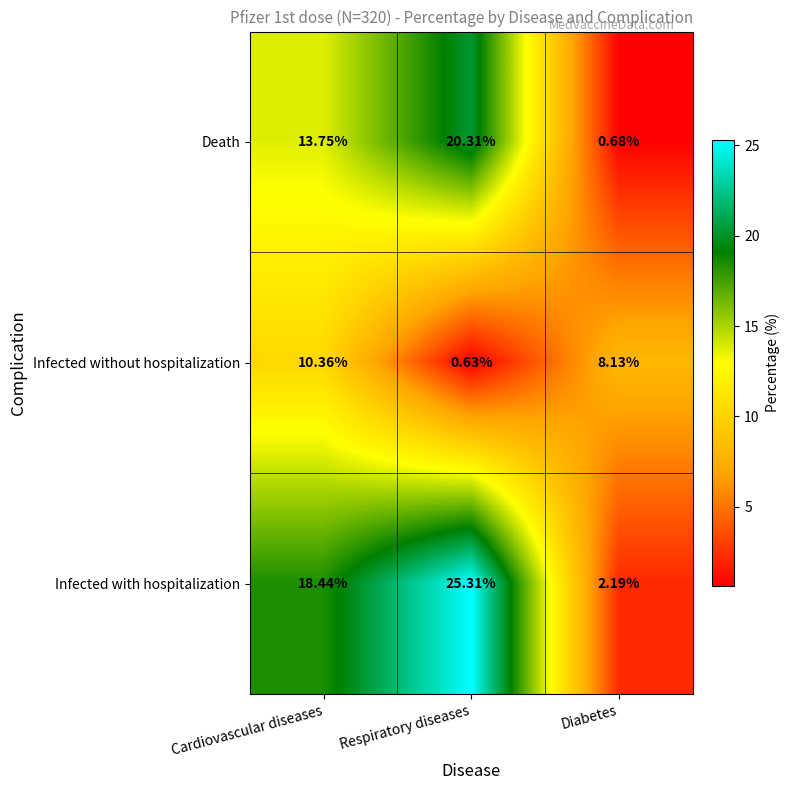

At which category is the sum across all series the highest?

Respiratory diseases